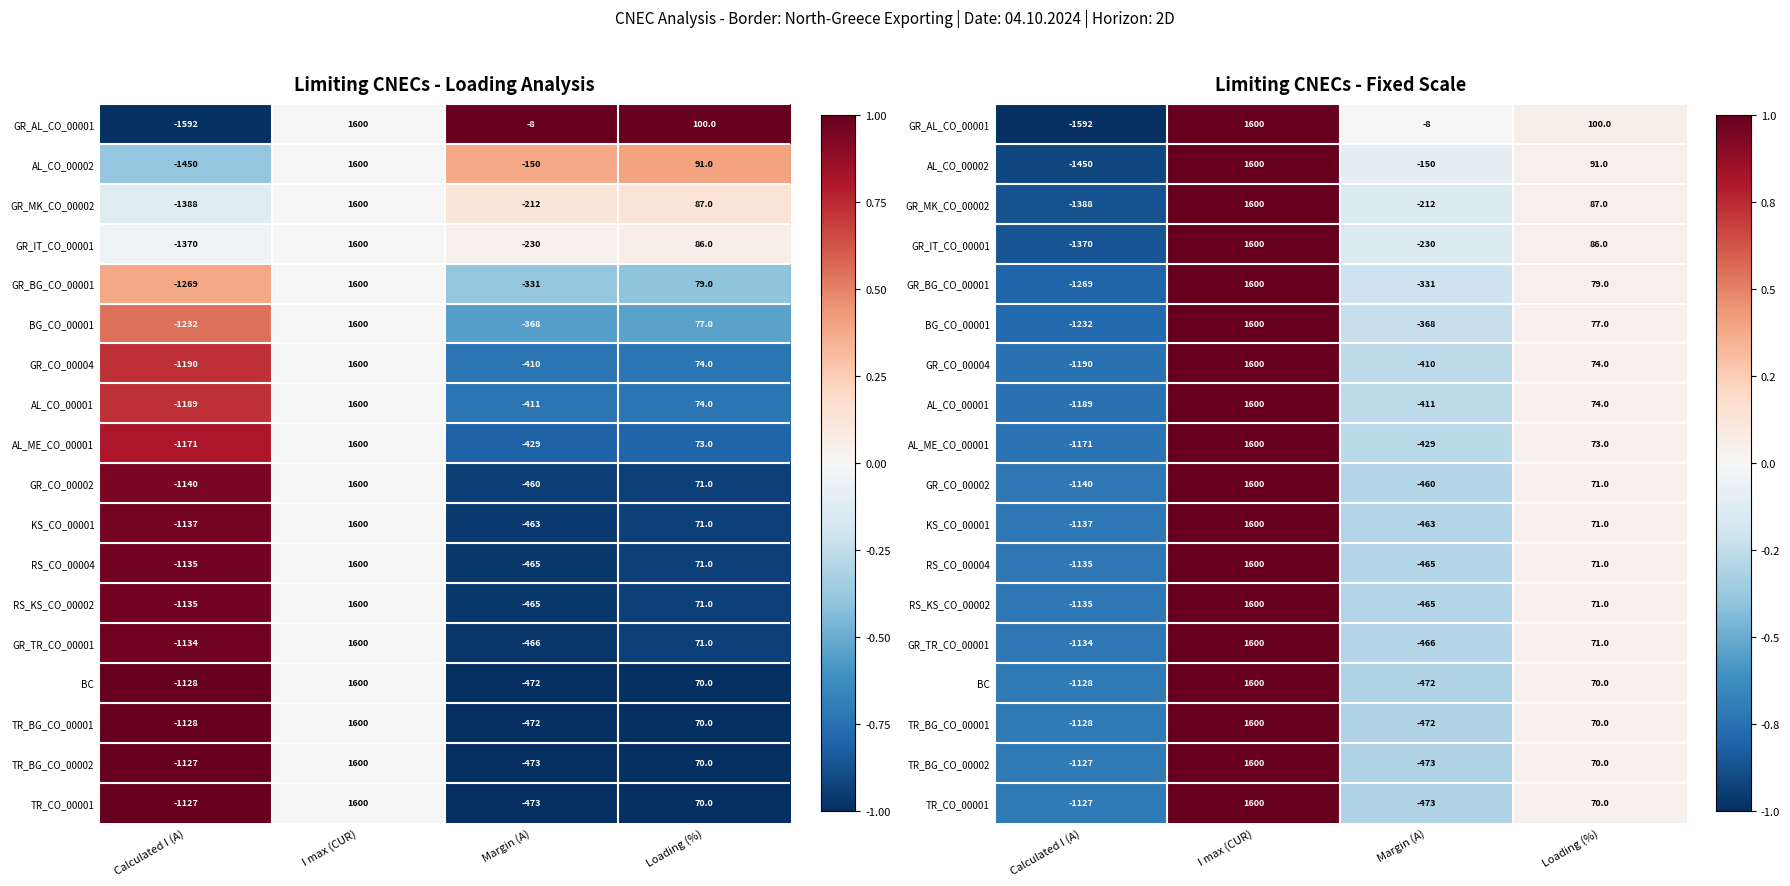

Where does the GR_AL_CO_00001 series first go above 0?

I max (CUR)